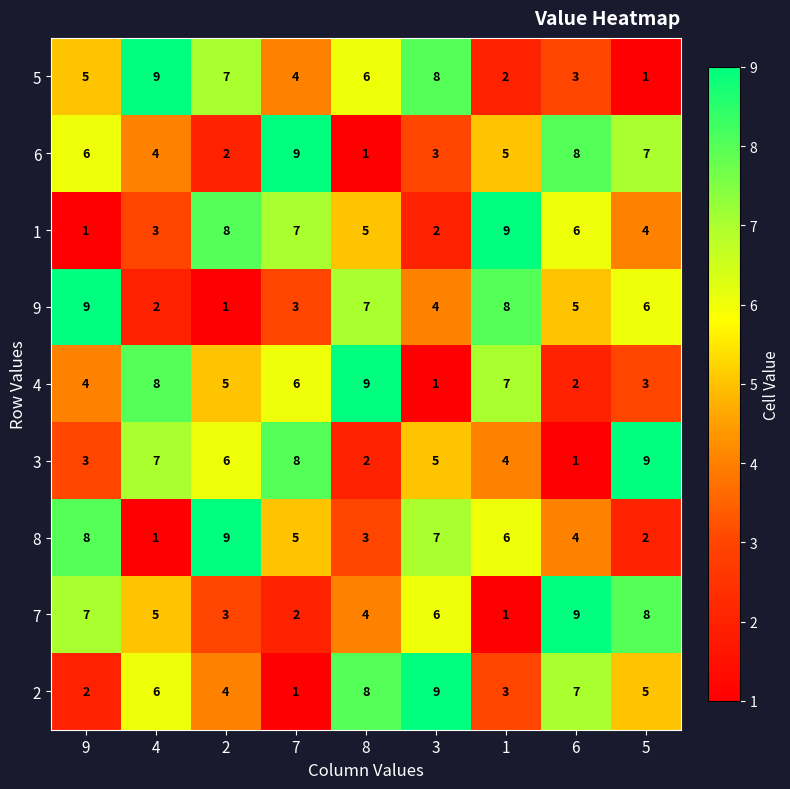

At which label does 1 reach its minimum?

9